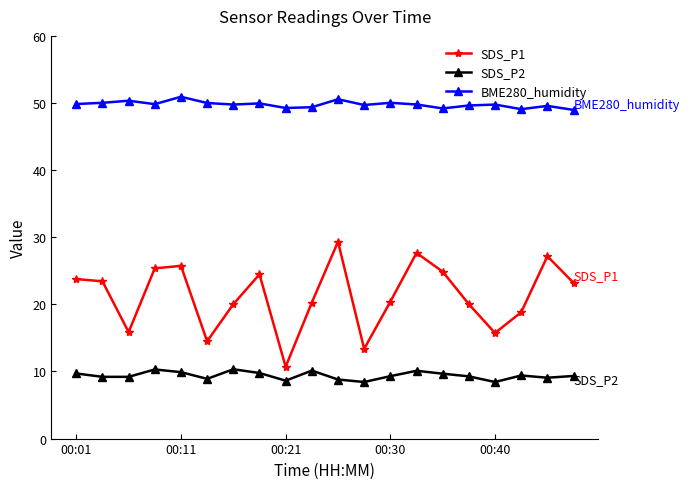

Does the chart have visible grid lines?

No